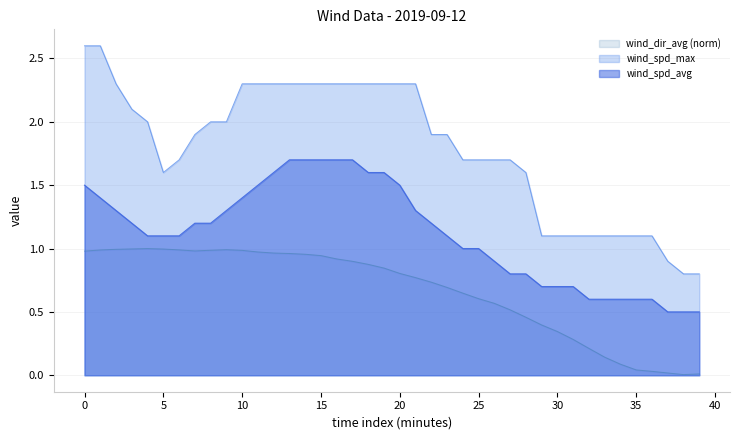

True or false: wind_spd_avg and wind_spd_max intersect in this chart.

False